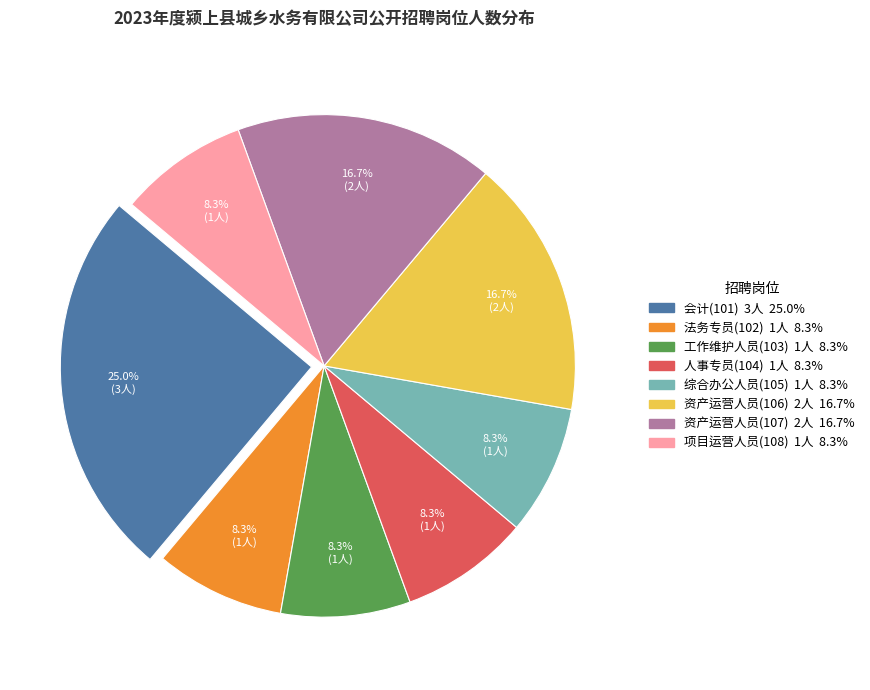

Which slice is the largest?

会计(101)